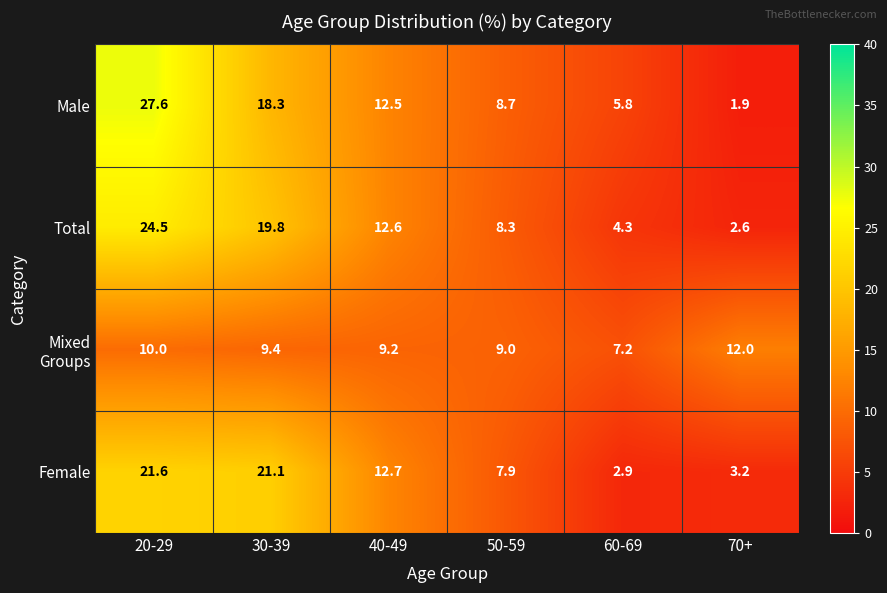

At how many categories does at least one series exceed 2?

6